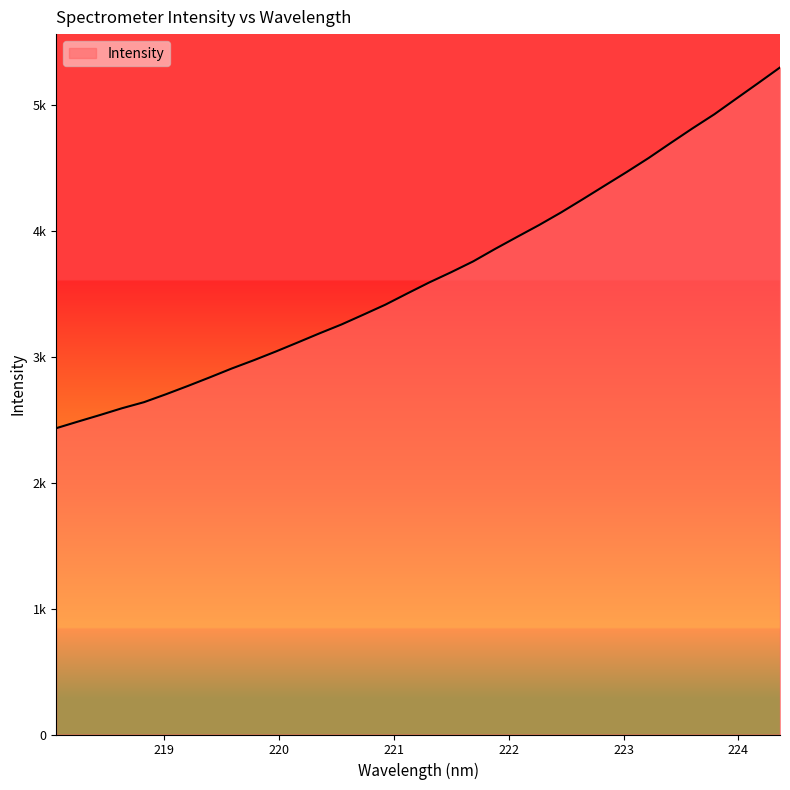

Reading right to left, list all the values displayed in this chart.

224.3616=5298.8	224.1709=5173.9	223.9802=5050.6	223.7895=4926.6	223.5987=4814.2	223.408=4697.6	223.2172=4579.1	223.0264=4467.9	222.8355=4360.3	222.6447=4252.2	222.4538=4146.1	222.263=4046.4	222.0721=3952.4	221.8812=3857.3	221.6902=3758.2	221.4993=3672.6	221.3083=3591.2	221.1174=3503.7	220.9264=3414.7	220.7354=3335.4	220.5444=3257.4	220.3533=3186.9	220.1623=3114.0	219.9712=3042.0	219.7801=2973.0	219.589=2907.6	219.3979=2837.3	219.2067=2768.9	219.0156=2702.8	218.8244=2639.9	218.6332=2591.8	218.442=2538.1	218.2508=2486.1	218.0596=2433.1